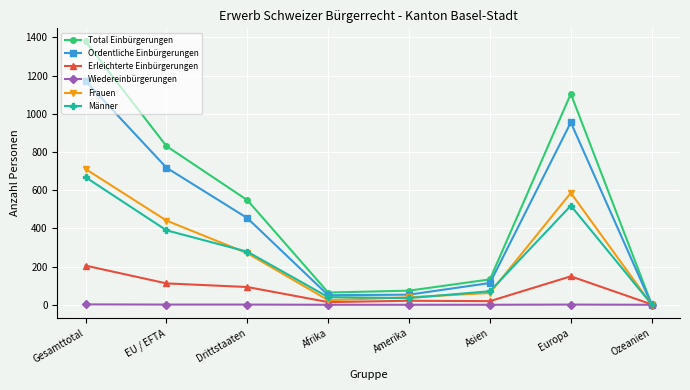

What is the difference between the Männer values at Ozeanien and Afrika?

38